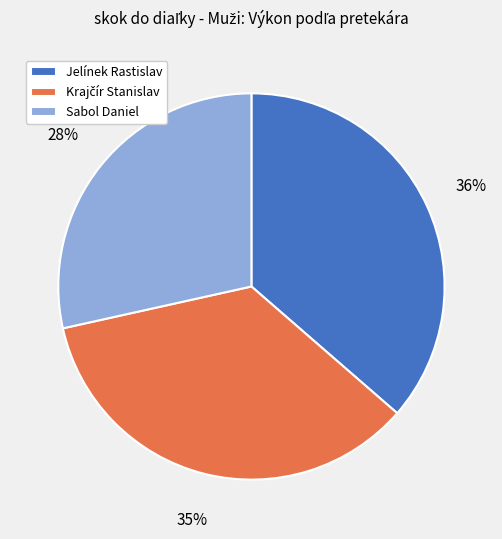

To the nearest percent, what portion does Jelínek Rastislav represent?

36%